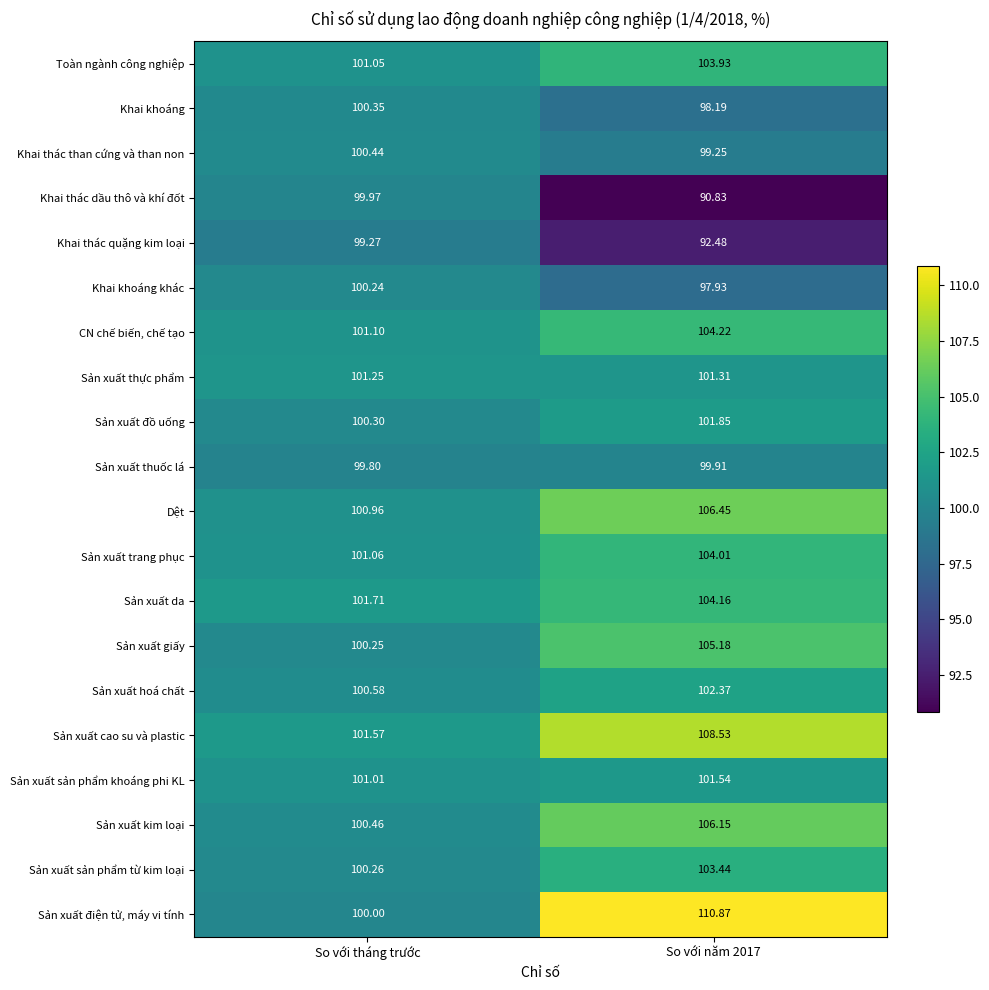

Rank the series at So với năm 2017 from lowest to highest value.

Khai thác dầu thô và khí đốt, Khai thác quặng kim loại, Khai khoáng khác, Khai khoáng, Khai thác than cứng và than non, Sản xuất thuốc lá, Sản xuất thực phẩm, Sản xuất sản phẩm khoáng phi KL, Sản xuất đồ uống, Sản xuất hoá chất, Sản xuất sản phẩm từ kim loại, Toàn ngành công nghiệp, Sản xuất trang phục, Sản xuất da, CN chế biến, chế tạo, Sản xuất giấy, Sản xuất kim loại, Dệt, Sản xuất cao su và plastic, Sản xuất điện tử, máy vi tính